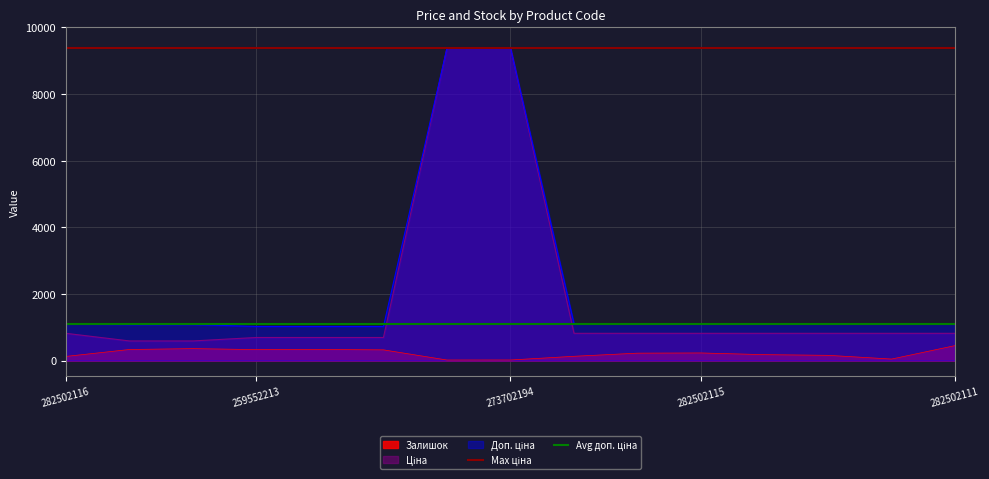

What is the maximum value shown in the chart?

9384.0